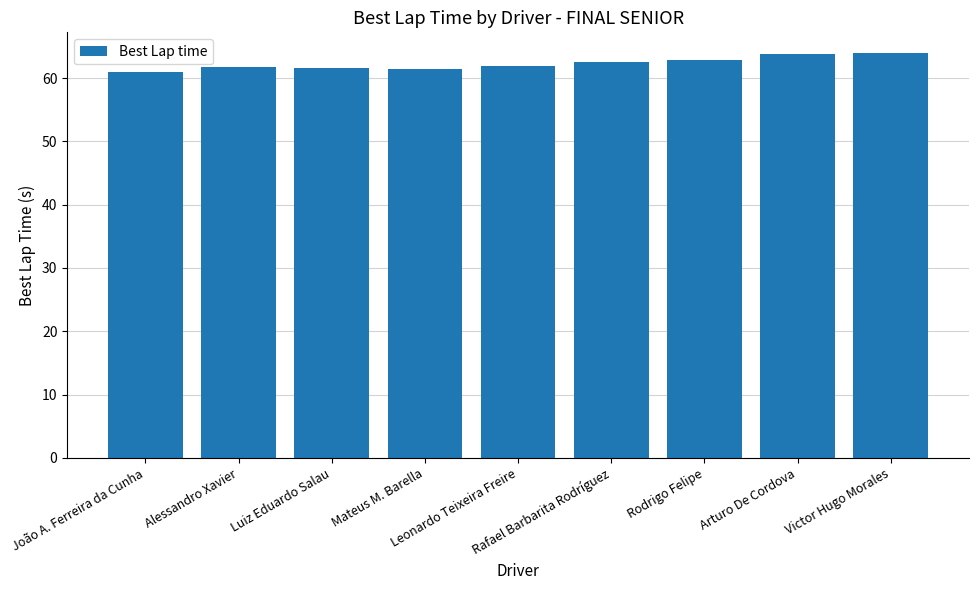

What is the difference between the maximum and minimum values?

3.0